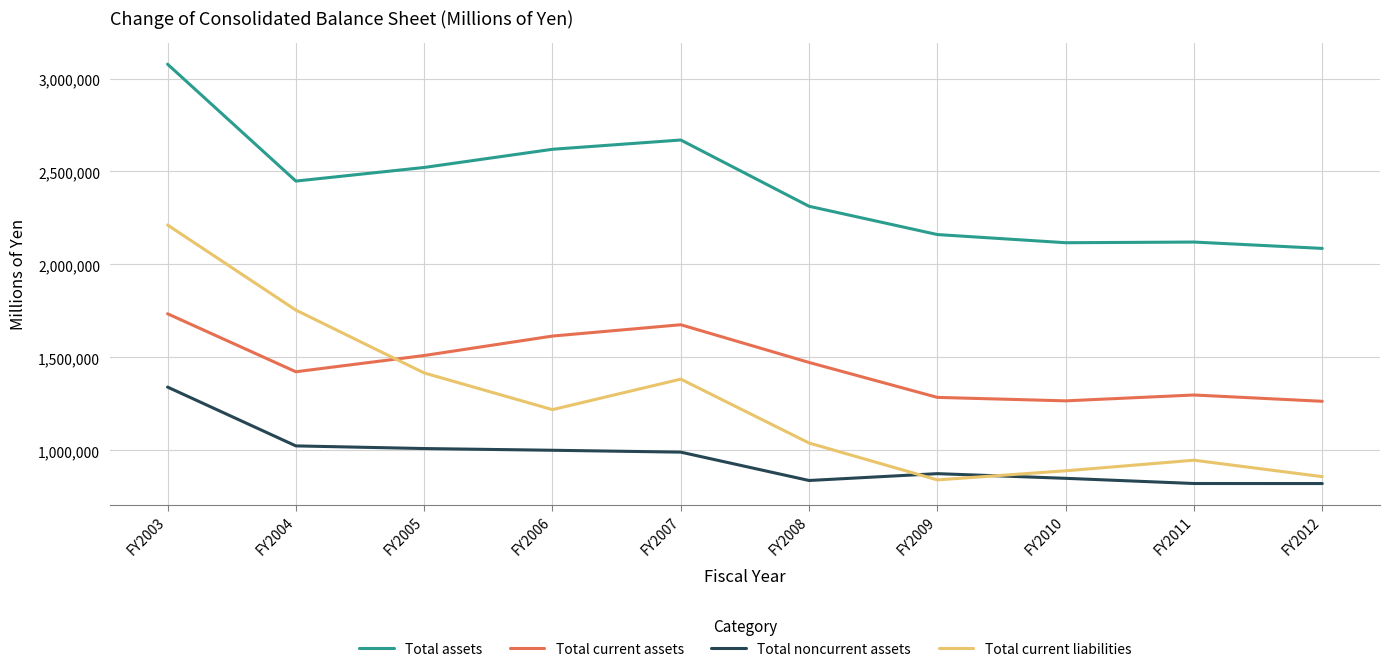

Which series changed the most between FY2003 and FY2010?

Total current liabilities